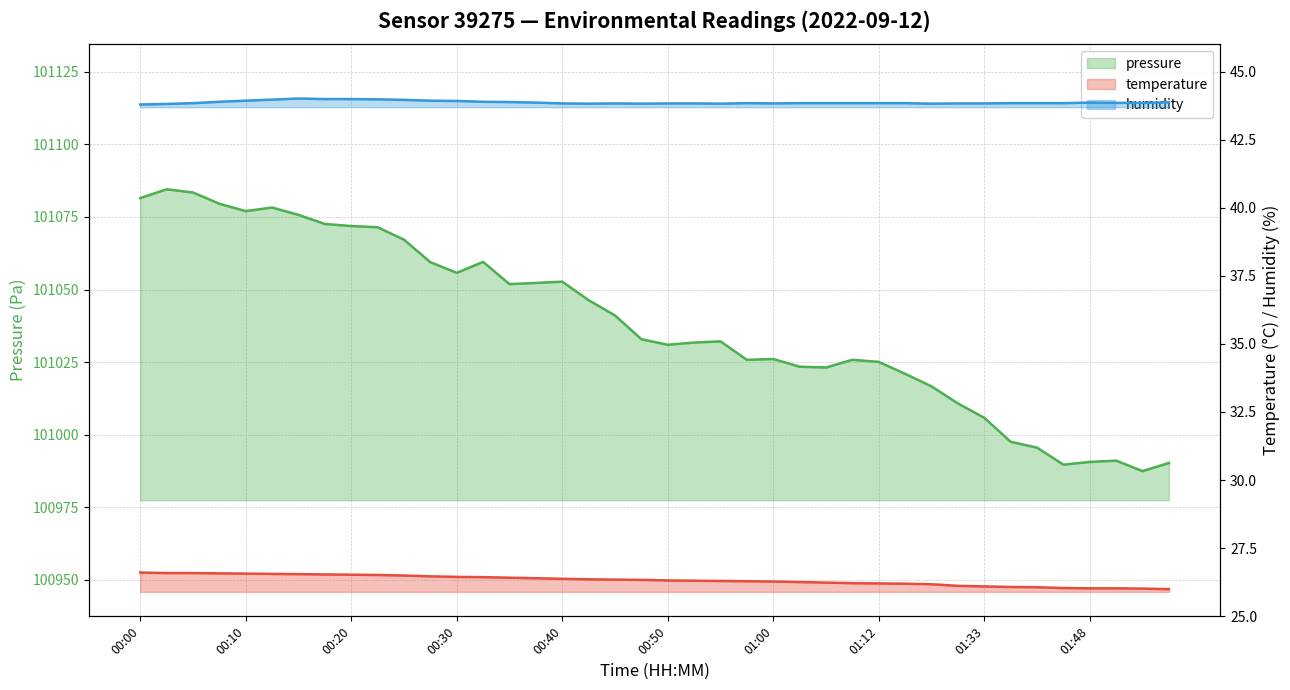

True or false: pressure and humidity cross at least once.

False